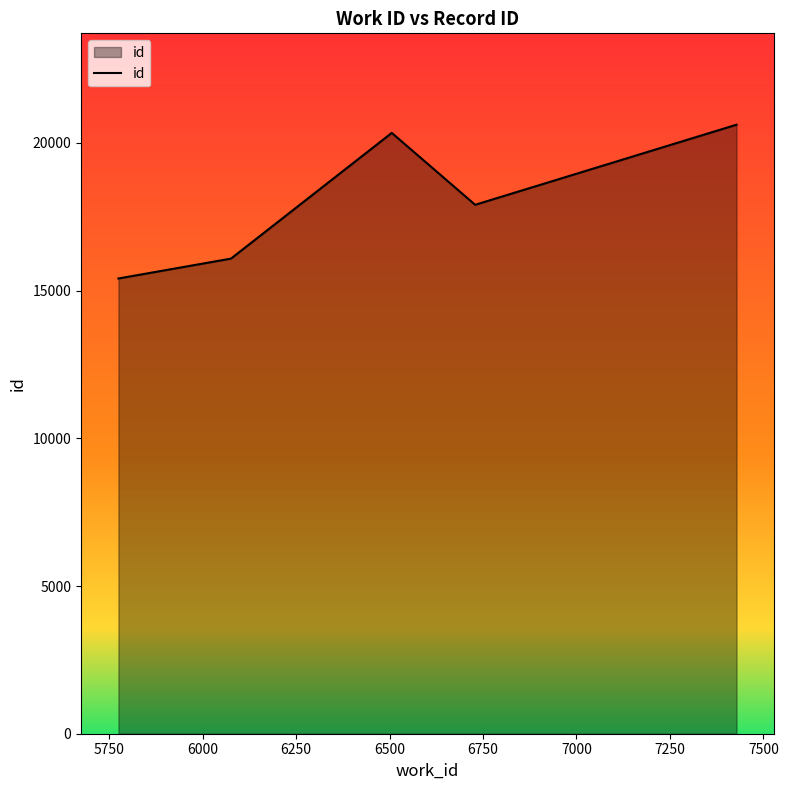

What is the minimum value shown in the chart?

15412